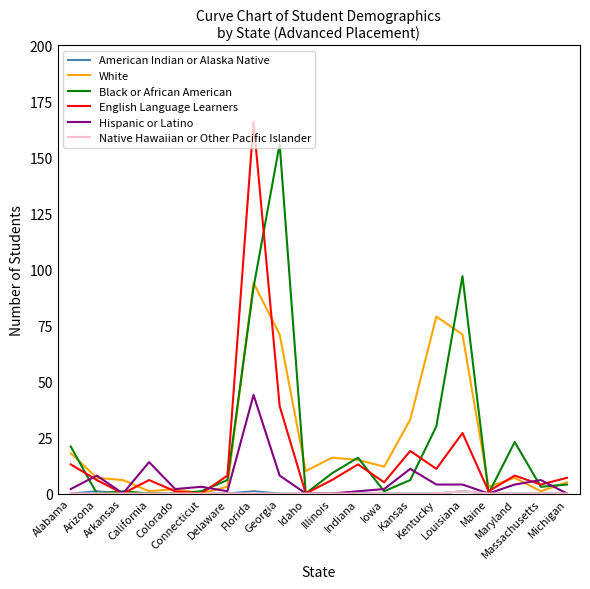

Is this an area chart (filled region under the line)?

No